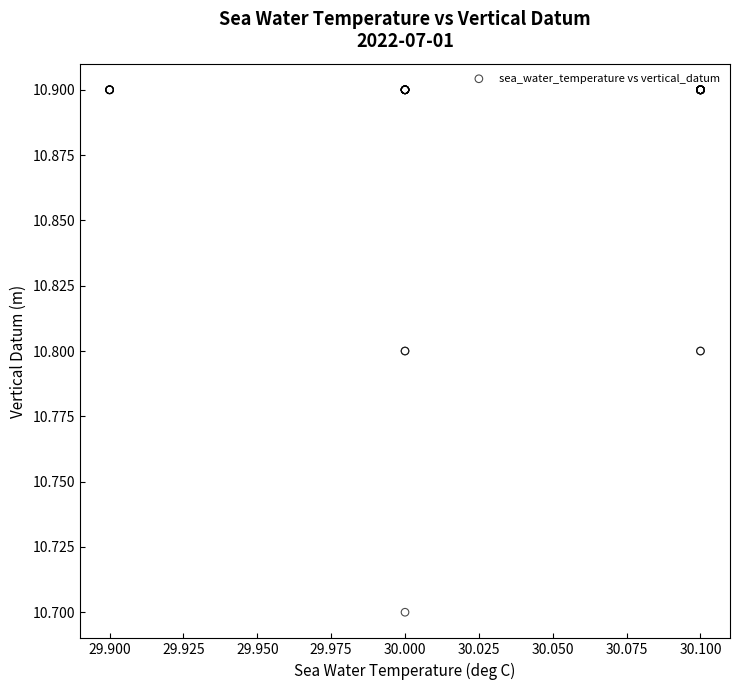

What Y value in the scatter plot is closest to 10?

10.7